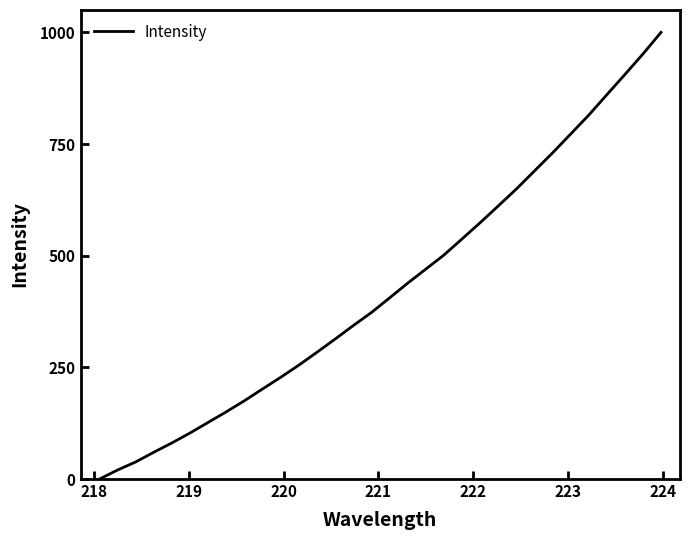

What is the maximum value shown in the chart?

1000.0